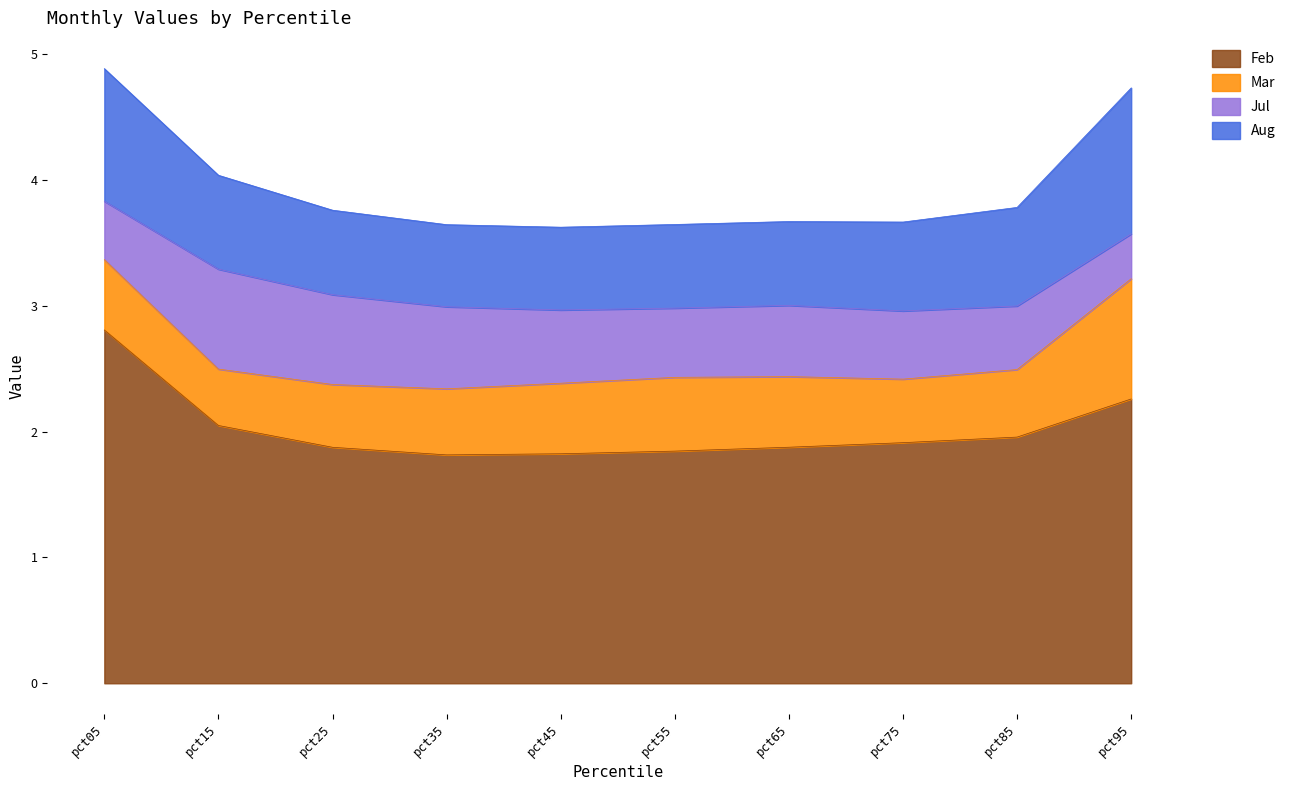

What is the sum of all Mar values?

5.7